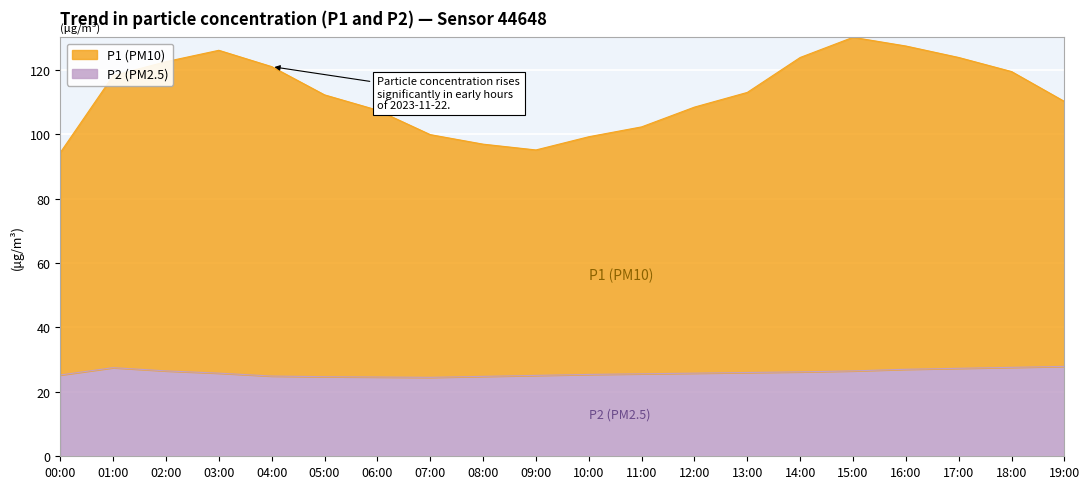

Which category has the lowest value in the P1 series?

00:00